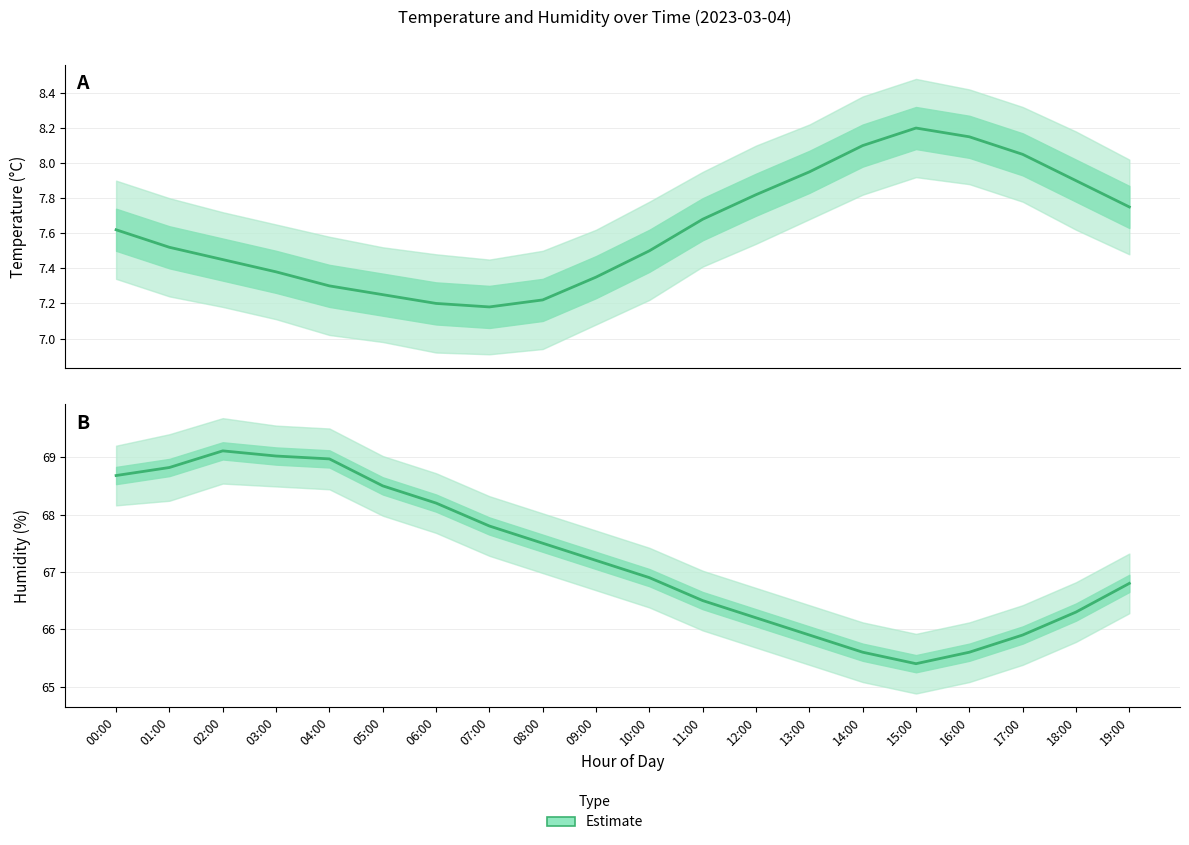

Read the value at 11:00.

66.5